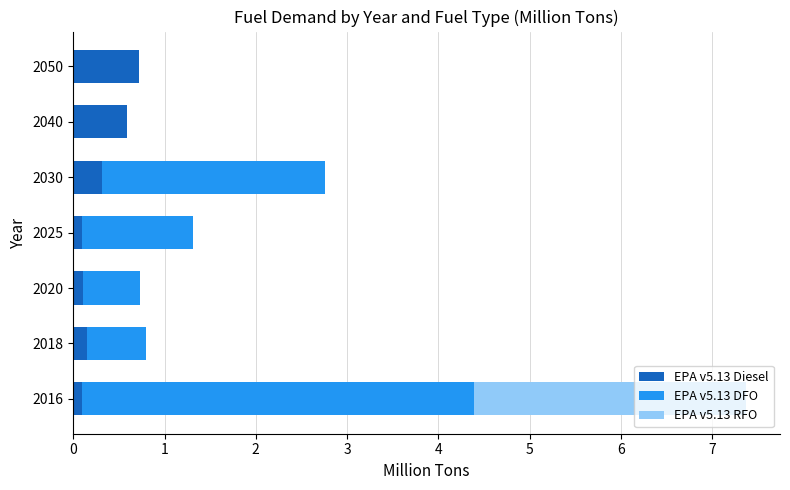

What are all the series names shown in the legend?

EPA v5.13 Diesel, EPA v5.13 DFO, EPA v5.13 RFO